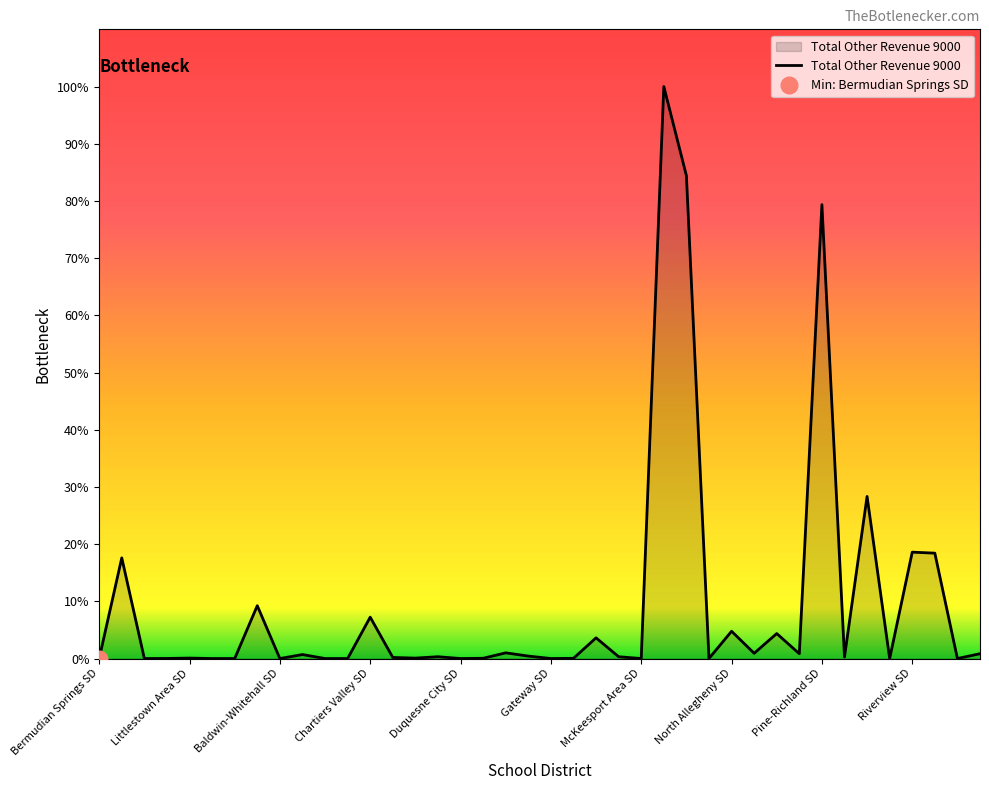

How many lines are shown in the chart?

1